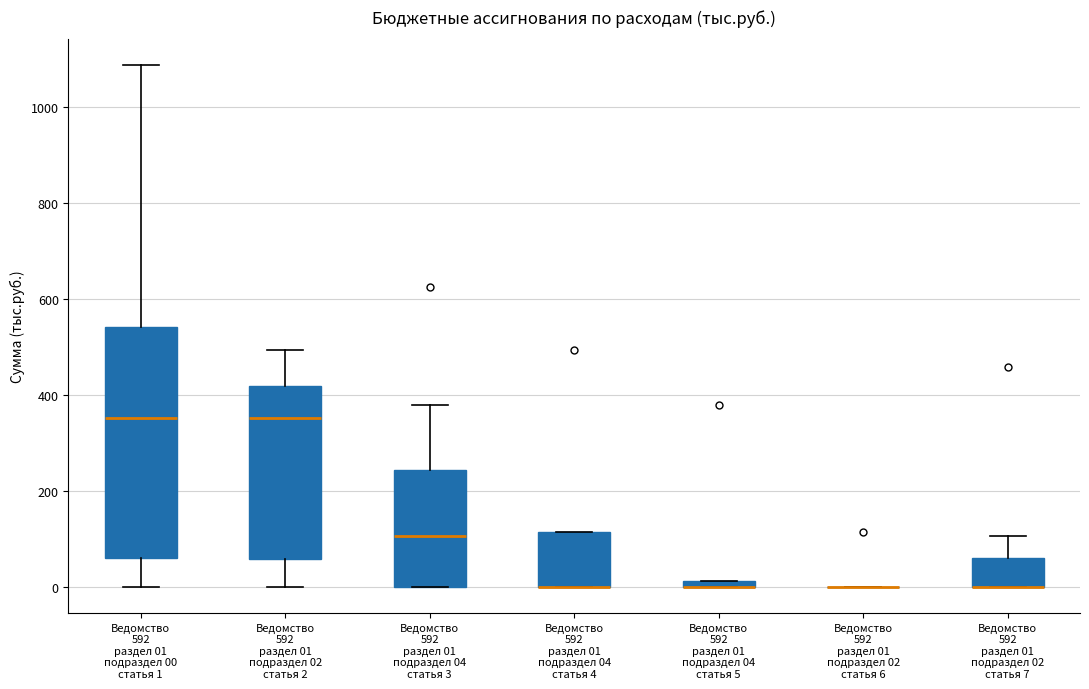

Which box is the tallest, from its lower edge to its upper edge?

Ведомство 592 раздел 01 подраздел 00 статья 1